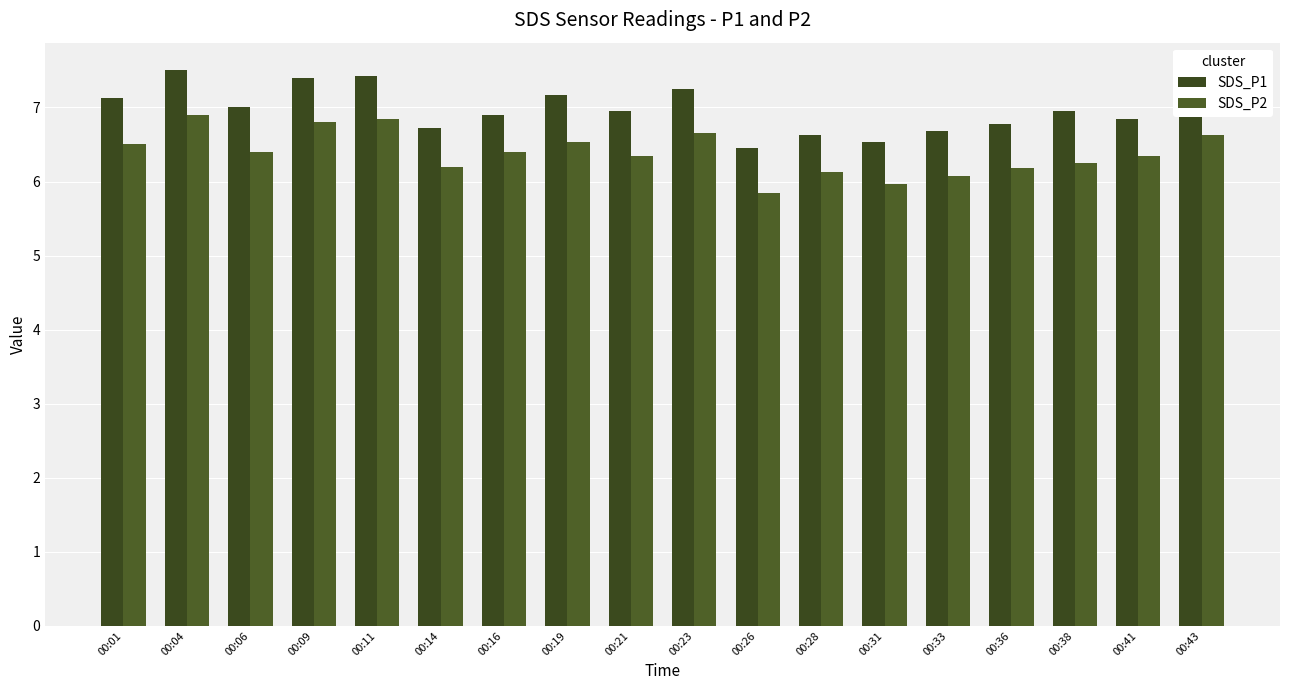

What is the average value of the SDS_P1 series?

7.0